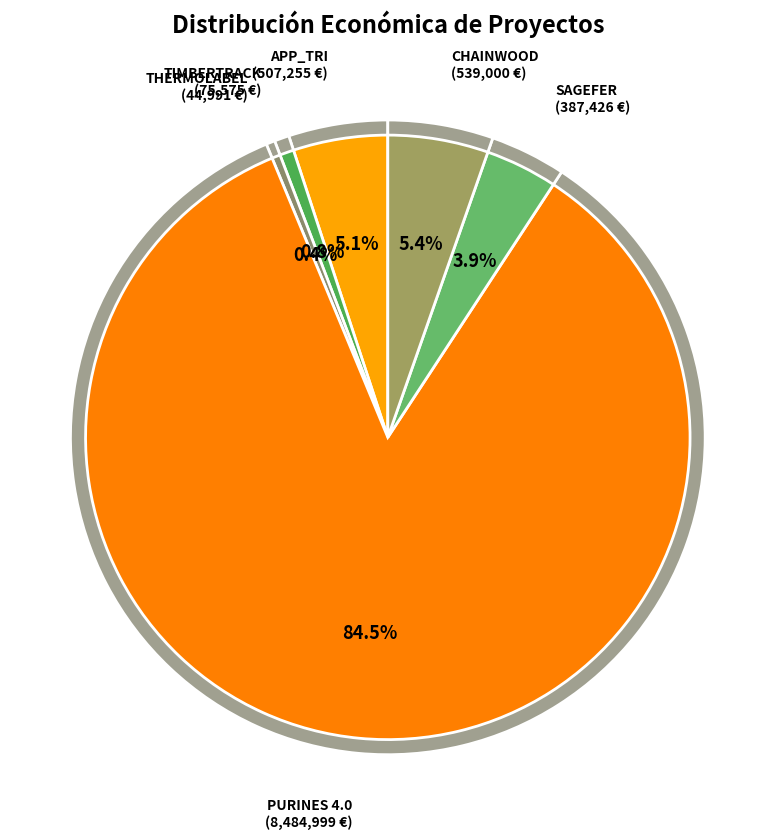

Combined, what portion of the pie is TIMBERTRACK and PURINES 4.0?

85.3%